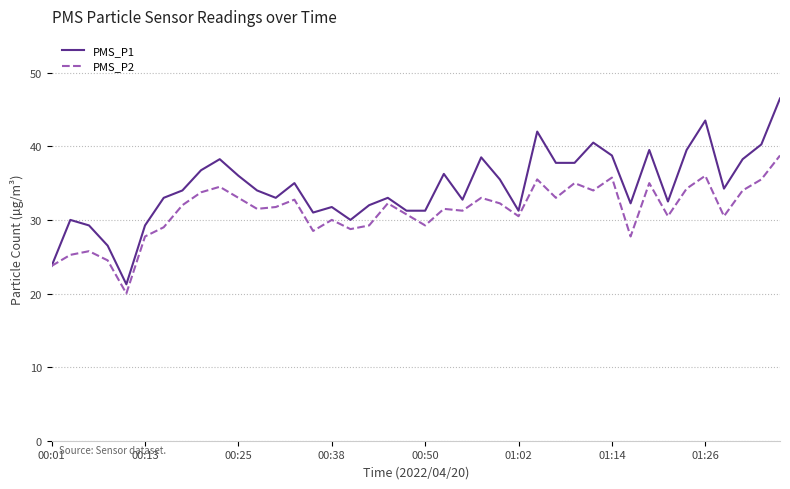

What is the maximum value shown in the chart?

46.5